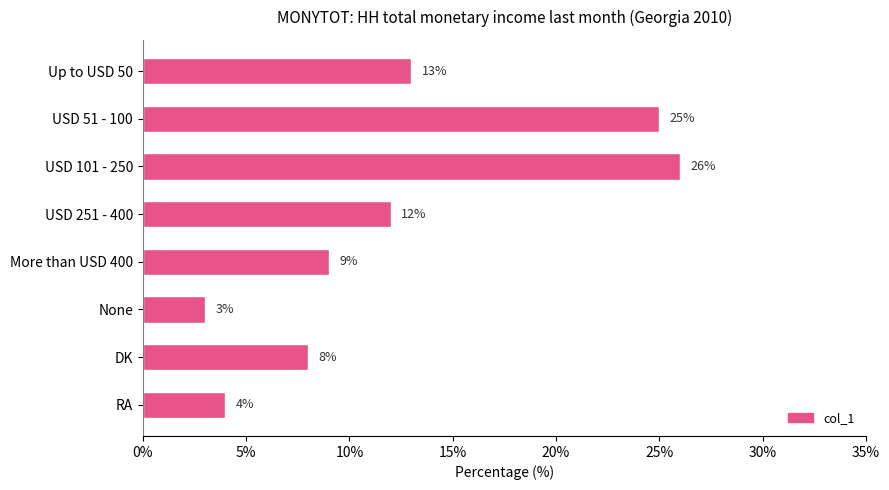

What is the change in value from More than USD 400 to RA?

-5